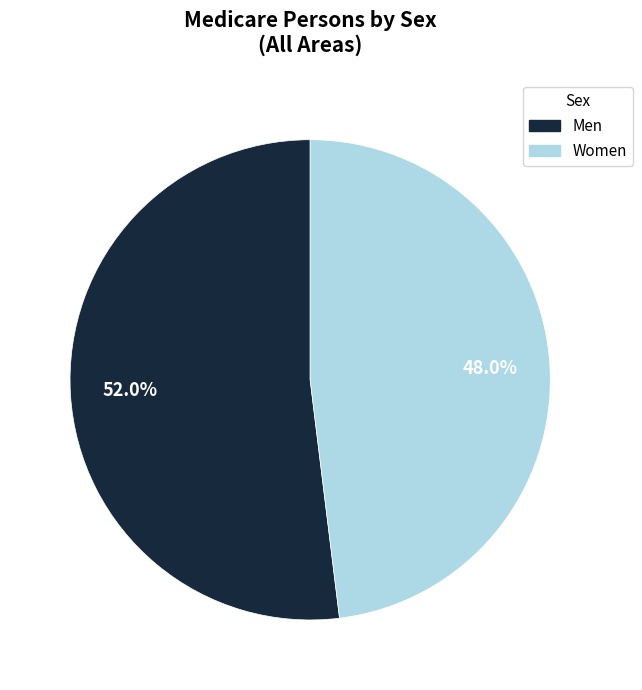

Count the number of slices in the pie.

2